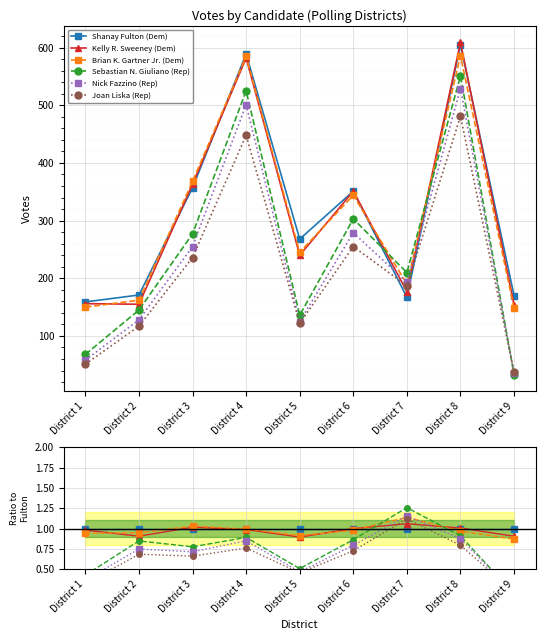

The Kelly R. Sweeney (Dem) series shows 0.7 at District 4. True or false?

False